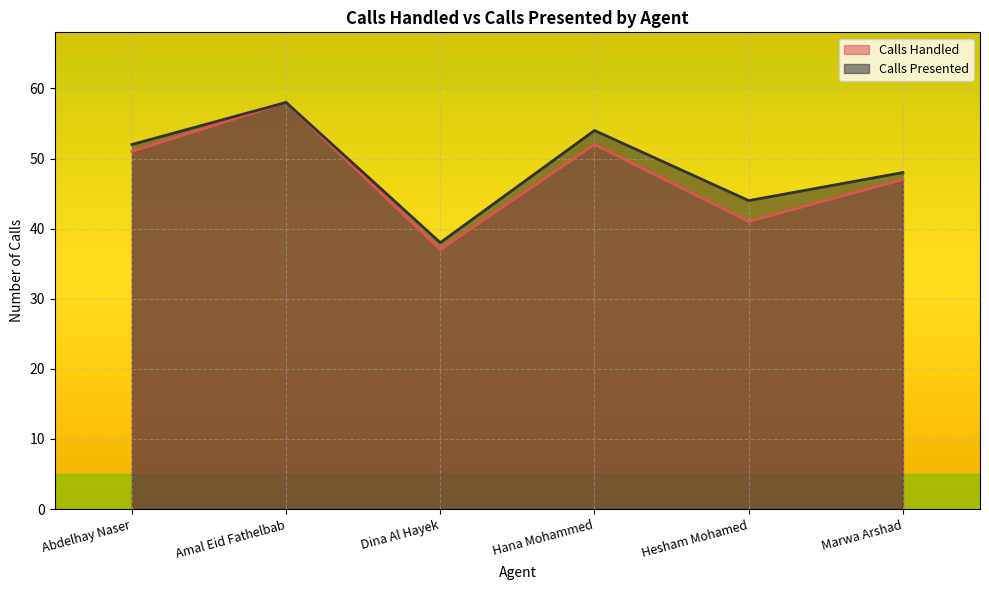

What is the spread (max minus min) of values at Hesham Mohamed?

3